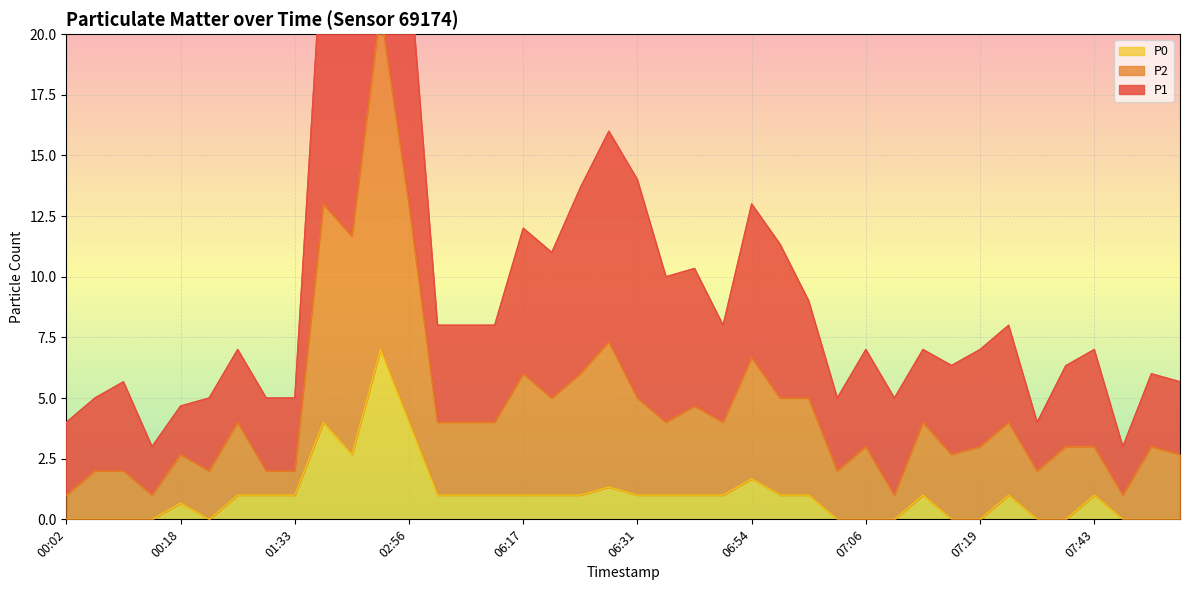

What is the difference between the maximum and minimum values in the P1 series?

35.0